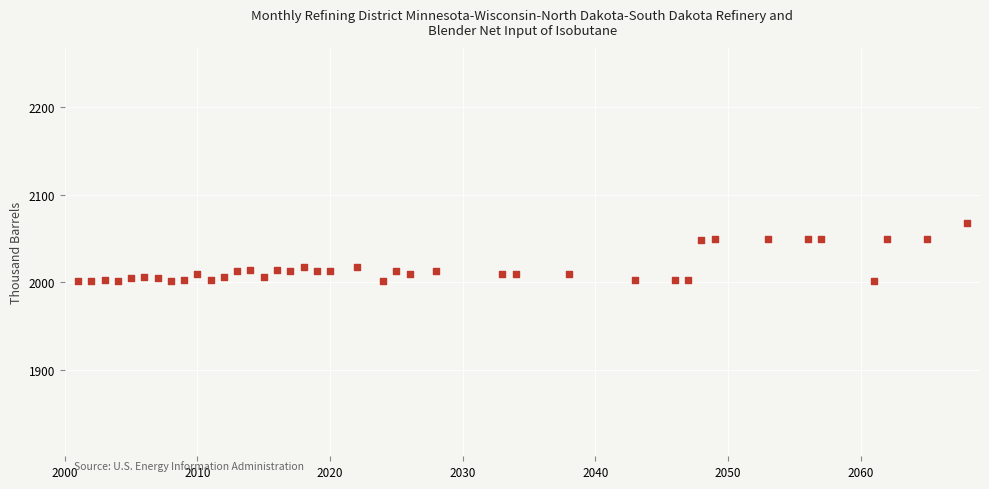

What is the range of Y values (max minus min)?

67